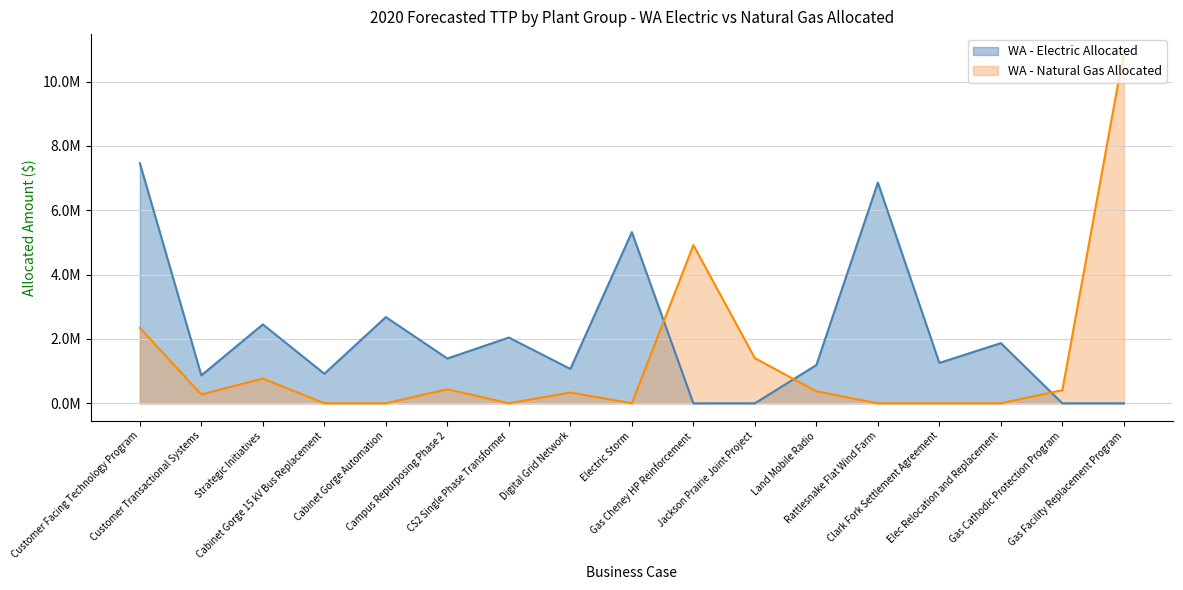

Which has a higher value, Gas Cathodic Protection Program or Jackson Prairie Joint Project?

Gas Cathodic Protection Program